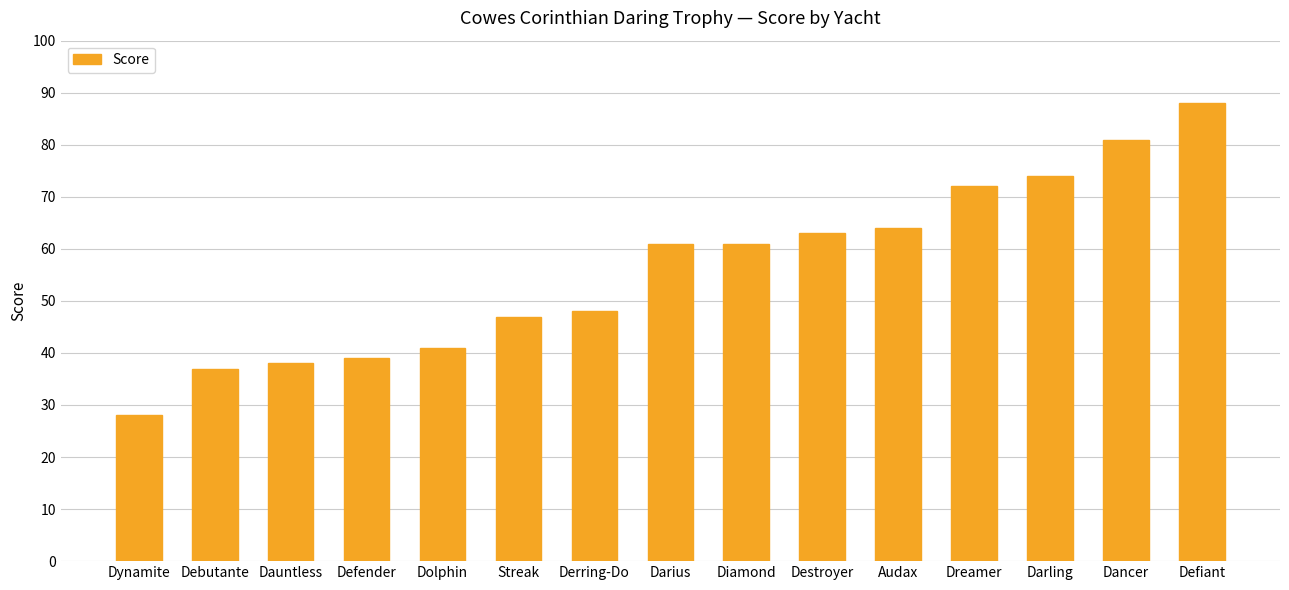

Between Debutante and Derring-Do, which is larger?

Derring-Do